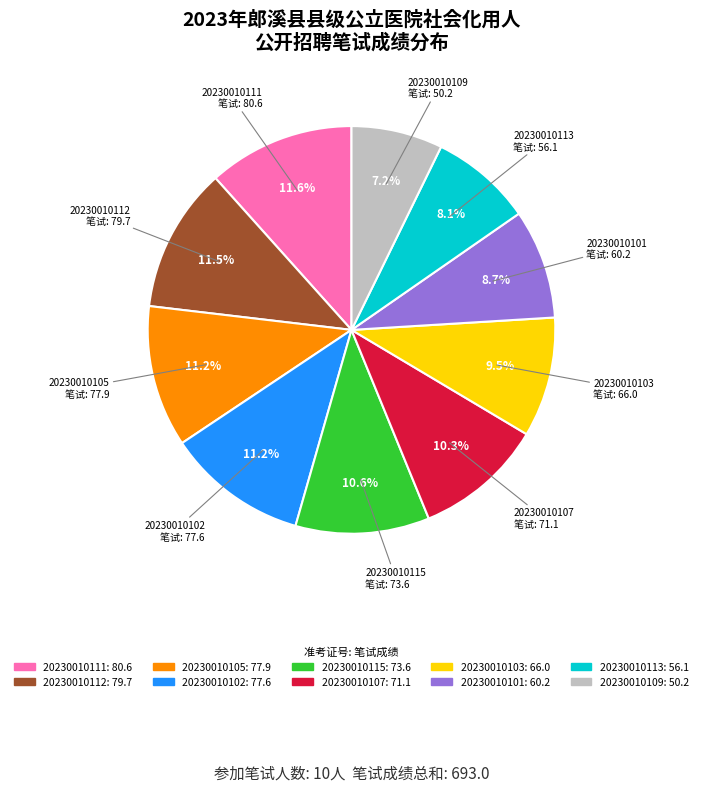

True or false: 20230010111 accounts for 12% of the total.

True